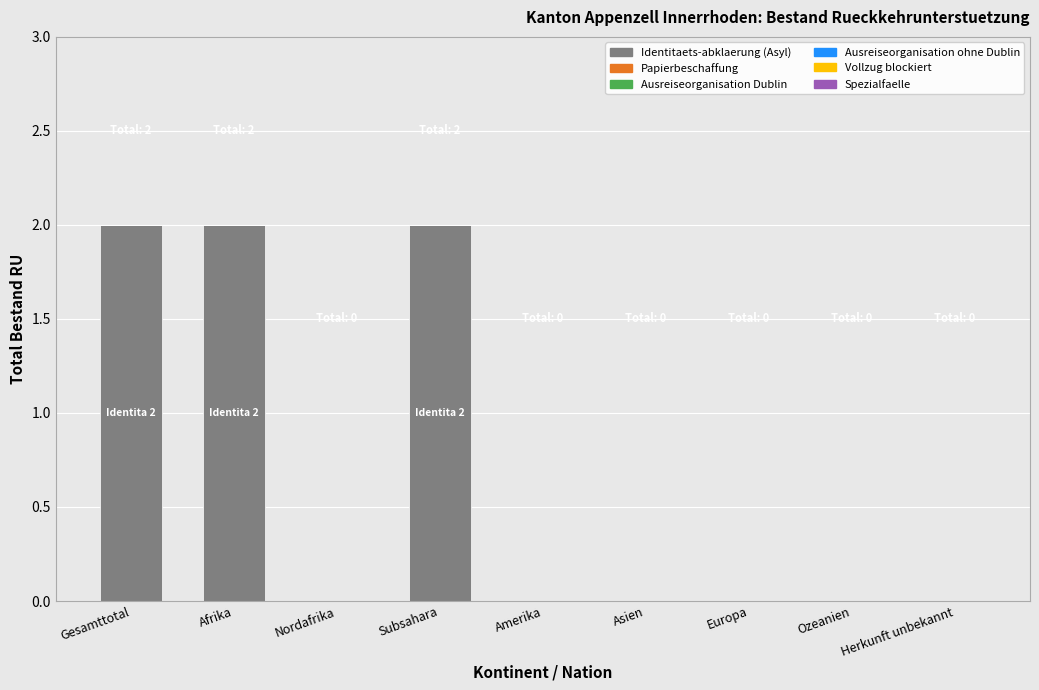

Between Asien and Afrika, which is larger?

Afrika